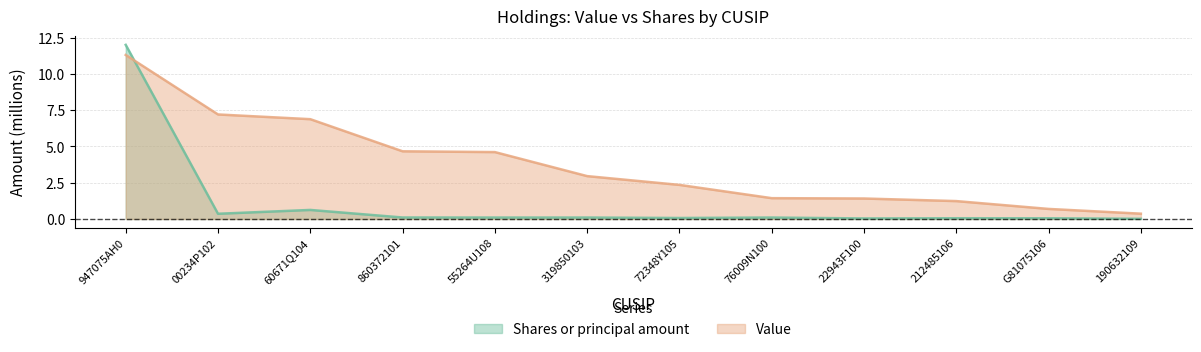

How many values in the Value series exceed 2?

7